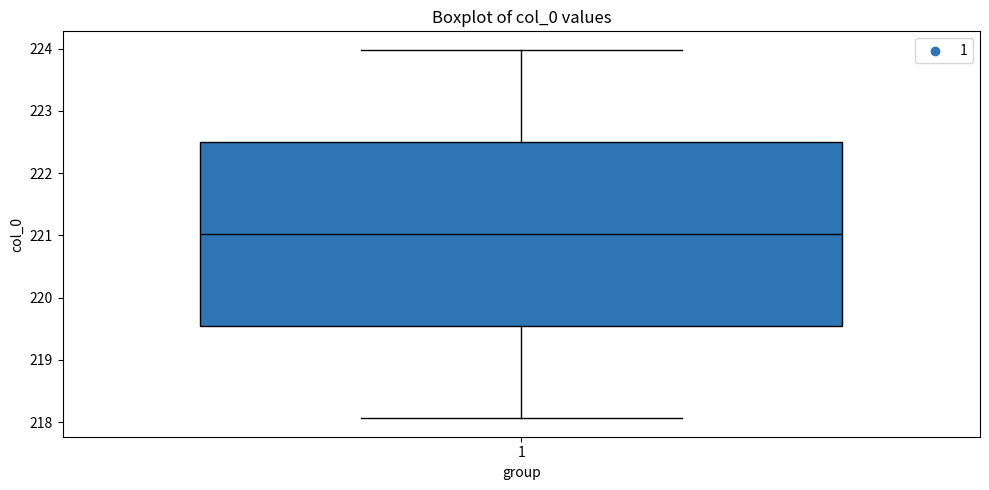

Transcribe this box plot: give where the median line is, the range the box spans, and where the two whiskers end, as read against the y-axis. The values are not printed on the chart, so give them approximately, as read against the axis.

median 221.0, box 219.5 to 222.5, whiskers 218.1 to 224.0